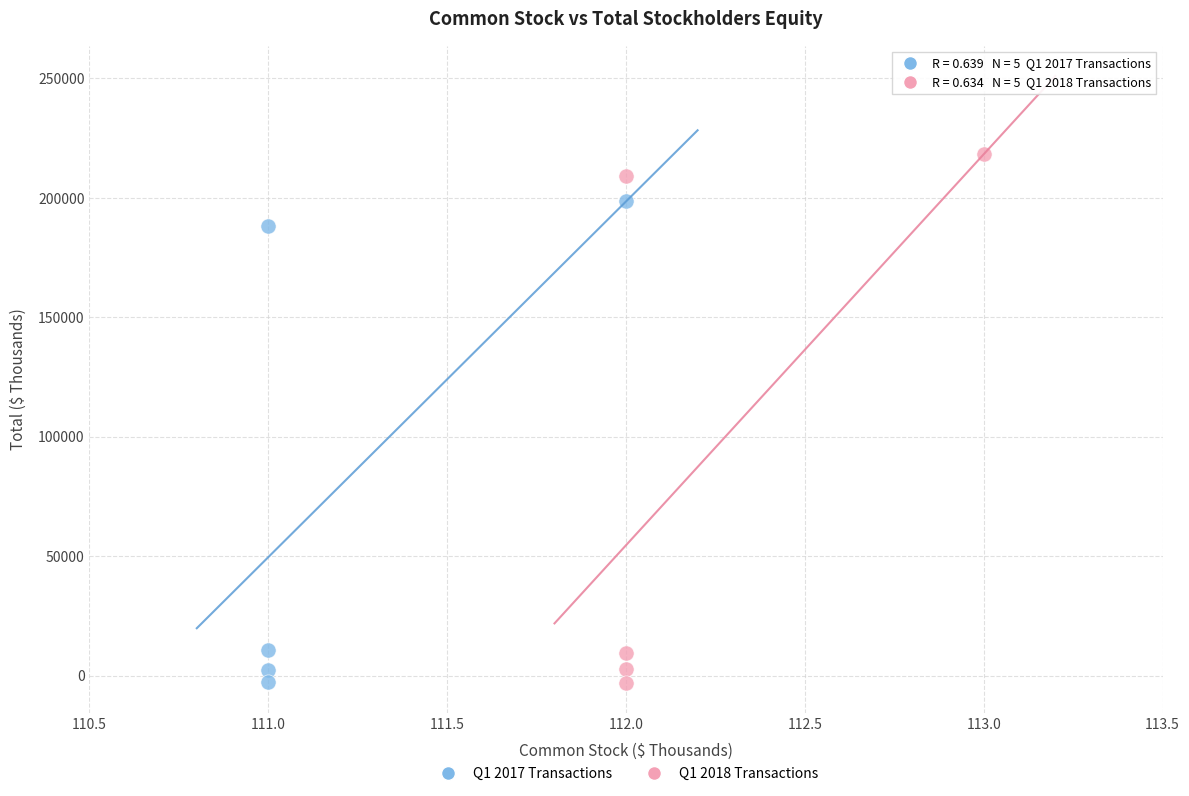

Which series has the widest spread of Y values?

Q1 2018 Transactions